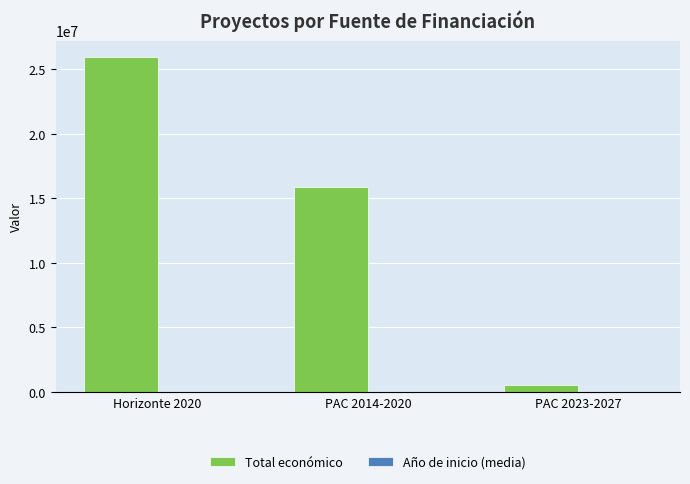

At which label is Total económico closest to 13203909?

PAC 2014-2020